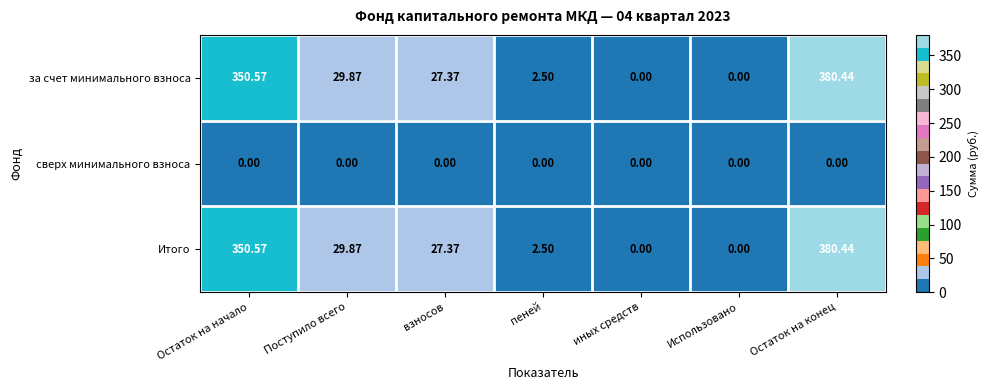

At which category is the sum across all series the highest?

Остаток на конец